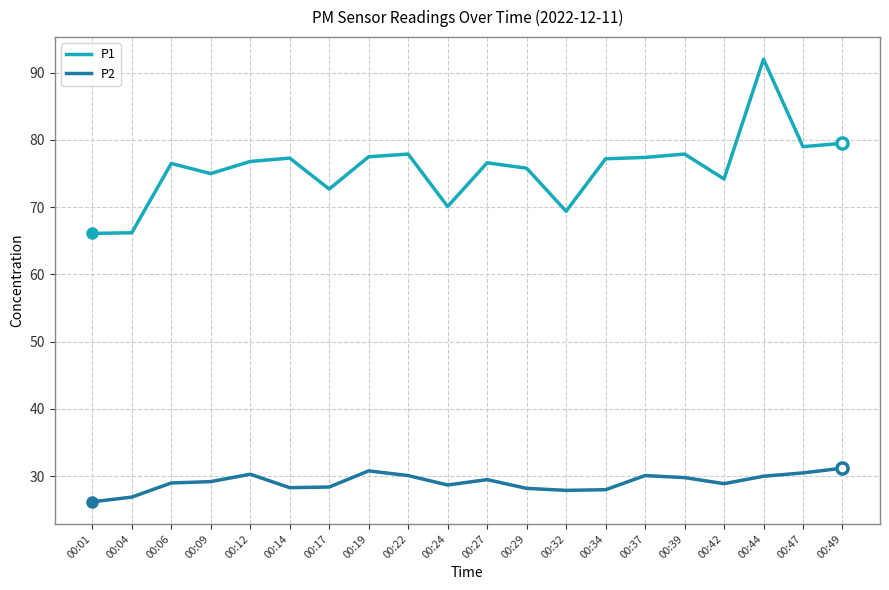

At 00:09, list the series in order from smallest to largest.

P2, P1